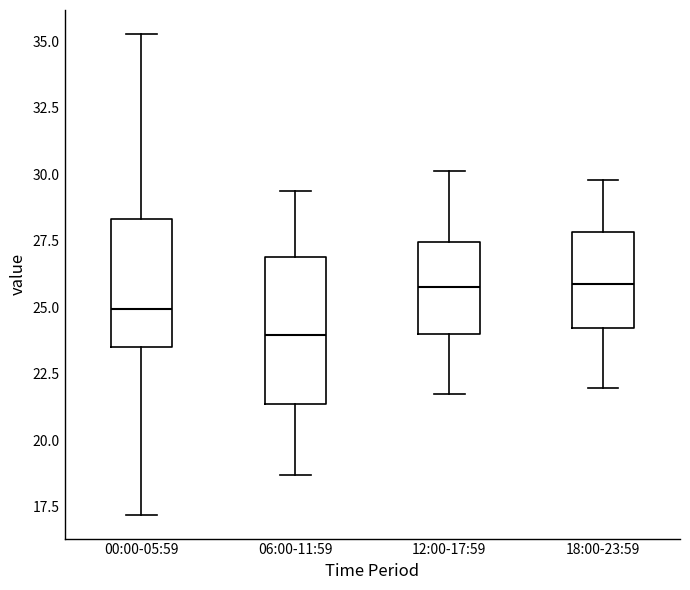

Reading left to right, read every box against the y-axis: the position of its median line, the range the box covers, and the ends of its whiskers. The values are not printed on the chart, so give them approximately, as read against the axis.

00:00-05:59: median 25.0, box 23.5 to 28.5, whiskers 17.0 to 35.5
06:00-11:59: median 24.0, box 21.5 to 27.0, whiskers 18.5 to 29.5
12:00-17:59: median 26.0, box 24.0 to 27.5, whiskers 22.0 to 30.0
18:00-23:59: median 26.0, box 24.0 to 28.0, whiskers 22.0 to 30.0